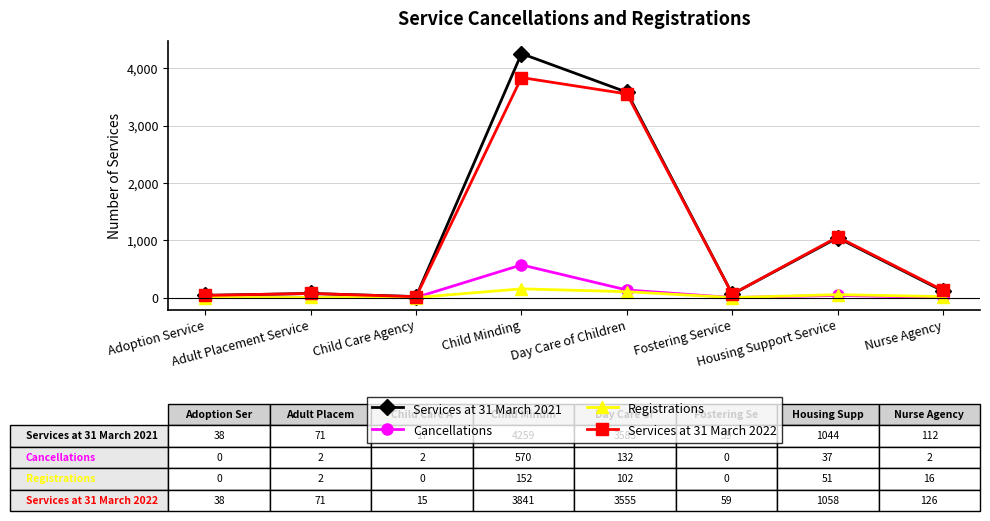

At how many categories does at least one series exceed 706?

3